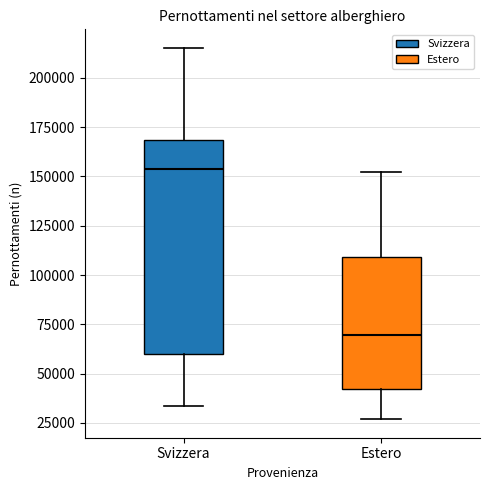

Reading left to right, read every box against the y-axis: the position of its median line, the range the box covers, and the ends of its whiskers. The values are not printed on the chart, so give them approximately, as read against the axis.

Svizzera: median 155000, box 60000 to 170000, whiskers 35000 to 215000
Estero: median 70000, box 40000 to 110000, whiskers 25000 to 150000